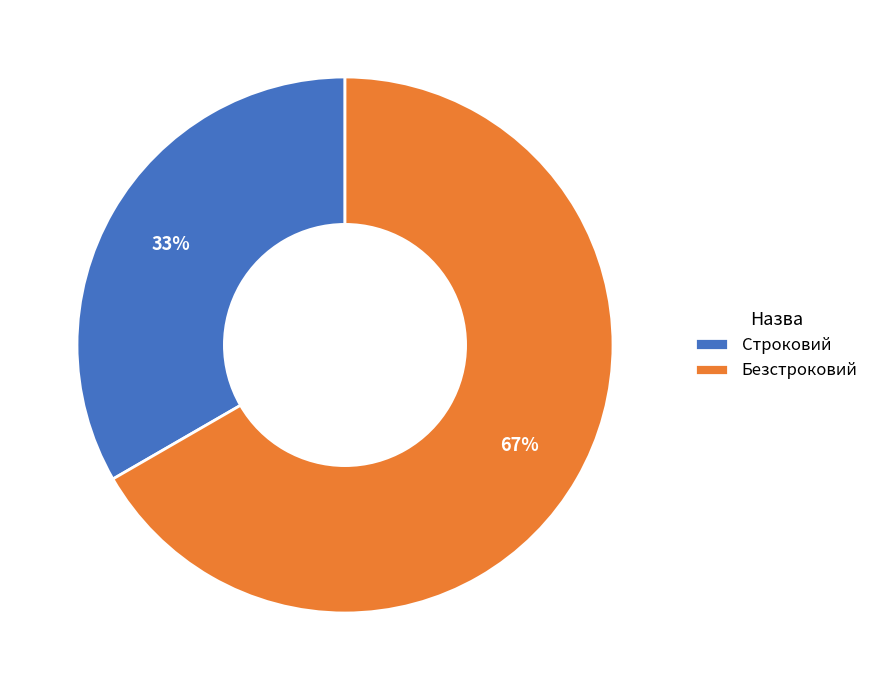

Rank the categories by value from lowest to highest.

Строковий, Безстроковий